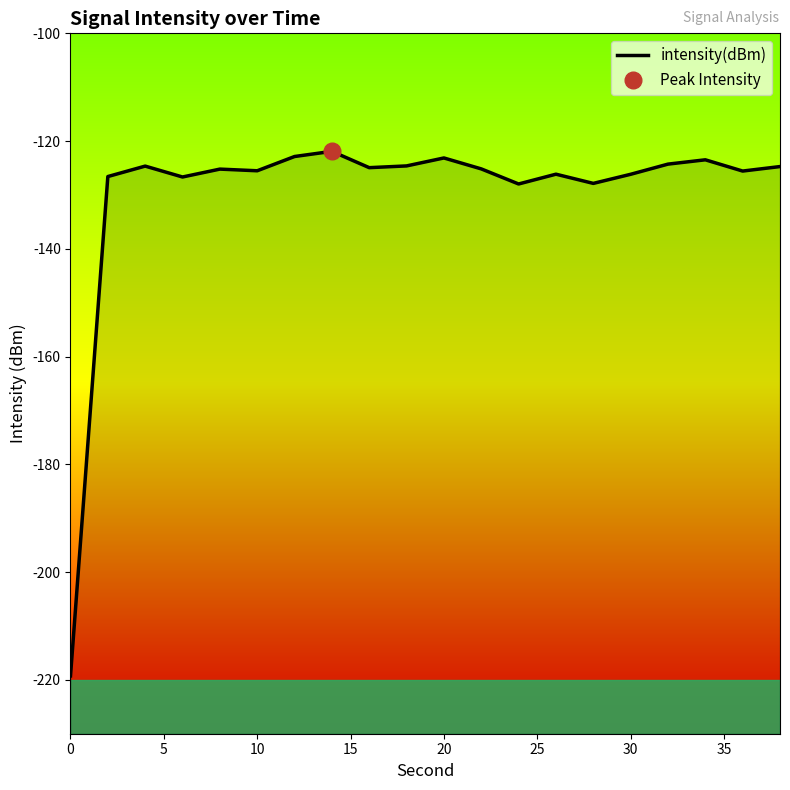

The value at 15 is -126.7. True or false?

True